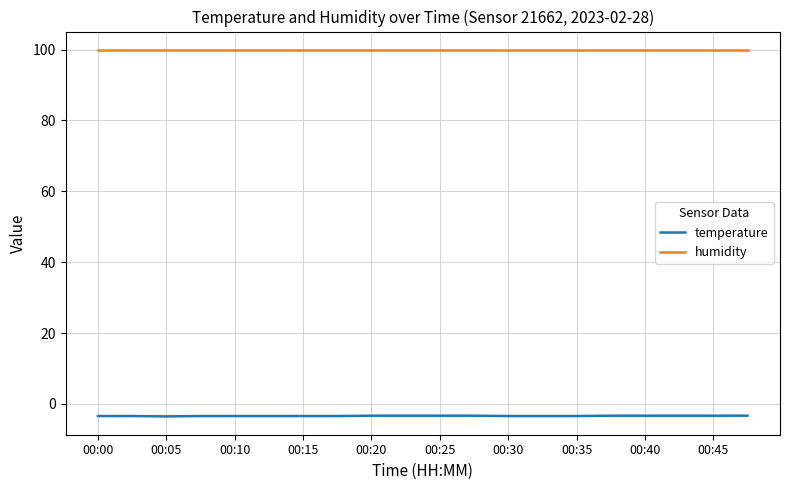

True or false: humidity and temperature cross at least once.

False